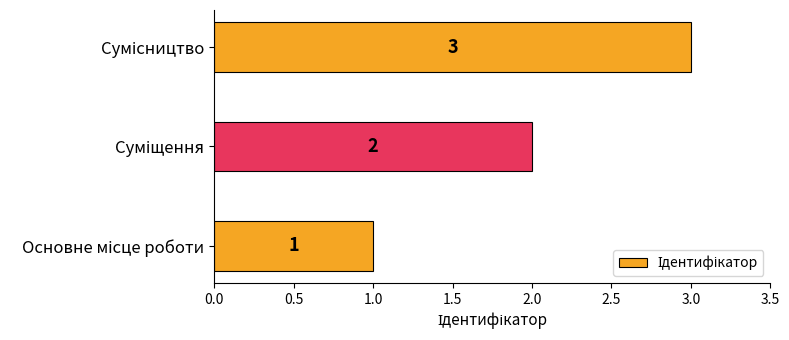

Count the values in the range 1 to 3.

3